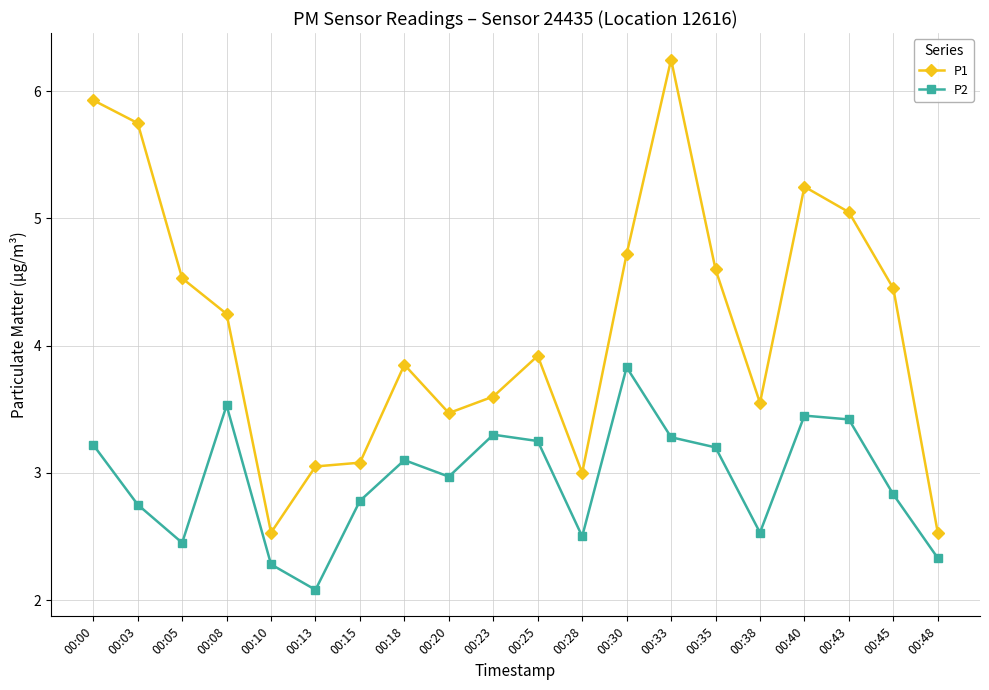

The value of P1 at 00:35 is 7.7. True or false?

False